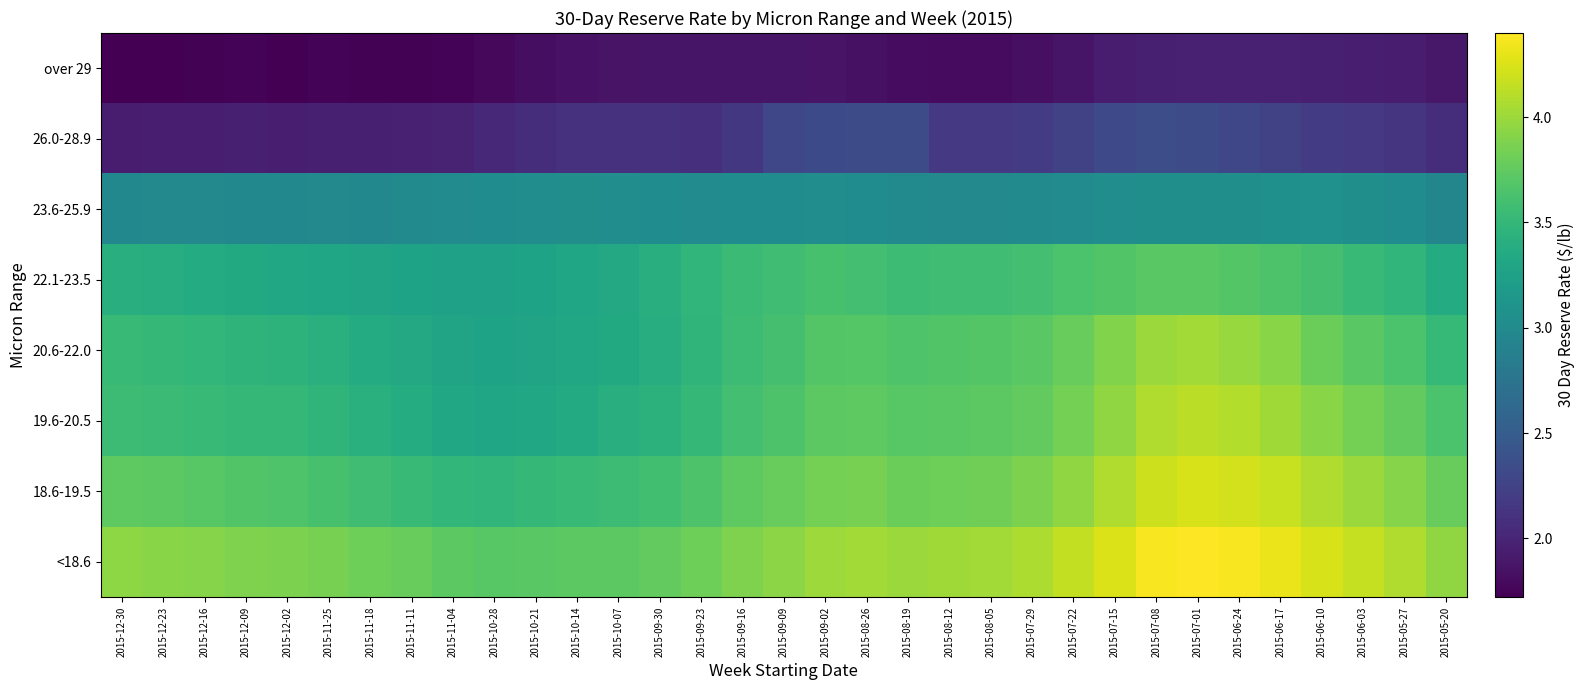

Reading left to right, list all the values displayed in this chart.

<18.6: 2015-12-30=3.9	2015-12-23=3.9	2015-12-16=3.9	2015-12-09=3.9	2015-12-02=3.9	2015-11-25=3.9	2015-11-18=3.8	2015-11-11=3.8	2015-11-04=3.7	2015-10-28=3.7	2015-10-21=3.7	2015-10-14=3.7	2015-10-07=3.7	2015-09-30=3.8	2015-09-23=3.8	2015-09-16=3.9	2015-09-09=3.9	2015-09-02=4.0	2015-08-26=4.0	2015-08-19=4.0	2015-08-12=4.0	2015-08-05=4.0	2015-07-29=4.1	2015-07-22=4.2	2015-07-15=4.3	2015-07-08=4.4	2015-07-01=4.4	2015-06-24=4.4	2015-06-17=4.3	2015-06-10=4.2	2015-06-03=4.2	2015-05-27=4.1	2015-05-20=4.0
18.6-19.5: 2015-12-30=3.7	2015-12-23=3.7	2015-12-16=3.7	2015-12-09=3.7	2015-12-02=3.7	2015-11-25=3.6	2015-11-18=3.6	2015-11-11=3.5	2015-11-04=3.5	2015-10-28=3.5	2015-10-21=3.5	2015-10-14=3.5	2015-10-07=3.6	2015-09-30=3.6	2015-09-23=3.6	2015-09-16=3.7	2015-09-09=3.8	2015-09-02=3.8	2015-08-26=3.9	2015-08-19=3.8	2015-08-12=3.8	2015-08-05=3.8	2015-07-29=3.9	2015-07-22=4.0	2015-07-15=4.1	2015-07-08=4.2	2015-07-01=4.2	2015-06-24=4.2	2015-06-17=4.2	2015-06-10=4.1	2015-06-03=4.0	2015-05-27=3.9	2015-05-20=3.8
19.6-20.5: 2015-12-30=3.6	2015-12-23=3.5	2015-12-16=3.5	2015-12-09=3.5	2015-12-02=3.5	2015-11-25=3.5	2015-11-18=3.4	2015-11-11=3.4	2015-11-04=3.3	2015-10-28=3.3	2015-10-21=3.3	2015-10-14=3.4	2015-10-07=3.4	2015-09-30=3.4	2015-09-23=3.5	2015-09-16=3.6	2015-09-09=3.6	2015-09-02=3.7	2015-08-26=3.7	2015-08-19=3.7	2015-08-12=3.7	2015-08-05=3.7	2015-07-29=3.8	2015-07-22=3.8	2015-07-15=4.0	2015-07-08=4.1	2015-07-01=4.1	2015-06-24=4.1	2015-06-17=4.0	2015-06-10=3.9	2015-06-03=3.8	2015-05-27=3.8	2015-05-20=3.6
20.6-22.0: 2015-12-30=3.5	2015-12-23=3.5	2015-12-16=3.5	2015-12-09=3.5	2015-12-02=3.5	2015-11-25=3.4	2015-11-18=3.4	2015-11-11=3.3	2015-11-04=3.3	2015-10-28=3.3	2015-10-21=3.3	2015-10-14=3.3	2015-10-07=3.4	2015-09-30=3.4	2015-09-23=3.5	2015-09-16=3.6	2015-09-09=3.6	2015-09-02=3.7	2015-08-26=3.7	2015-08-19=3.7	2015-08-12=3.7	2015-08-05=3.7	2015-07-29=3.7	2015-07-22=3.8	2015-07-15=3.9	2015-07-08=4.0	2015-07-01=4.0	2015-06-24=4.0	2015-06-17=3.9	2015-06-10=3.8	2015-06-03=3.7	2015-05-27=3.6	2015-05-20=3.5
22.1-23.5: 2015-12-30=3.4	2015-12-23=3.4	2015-12-16=3.4	2015-12-09=3.4	2015-12-02=3.3	2015-11-25=3.3	2015-11-18=3.3	2015-11-11=3.3	2015-11-04=3.2	2015-10-28=3.2	2015-10-21=3.3	2015-10-14=3.3	2015-10-07=3.3	2015-09-30=3.4	2015-09-23=3.5	2015-09-16=3.5	2015-09-09=3.6	2015-09-02=3.6	2015-08-26=3.6	2015-08-19=3.6	2015-08-12=3.6	2015-08-05=3.6	2015-07-29=3.6	2015-07-22=3.6	2015-07-15=3.7	2015-07-08=3.7	2015-07-01=3.7	2015-06-24=3.7	2015-06-17=3.6	2015-06-10=3.6	2015-06-03=3.5	2015-05-27=3.5	2015-05-20=3.4
23.6-25.9: 2015-12-30=3.0	2015-12-23=3.0	2015-12-16=3.0	2015-12-09=3.0	2015-12-02=3.0	2015-11-25=3.0	2015-11-18=3.0	2015-11-11=3.0	2015-11-04=3.0	2015-10-28=3.0	2015-10-21=3.0	2015-10-14=3.0	2015-10-07=3.0	2015-09-30=3.0	2015-09-23=3.0	2015-09-16=3.0	2015-09-09=3.0	2015-09-02=3.0	2015-08-26=3.0	2015-08-19=3.0	2015-08-12=3.0	2015-08-05=3.0	2015-07-29=3.0	2015-07-22=3.0	2015-07-15=3.0	2015-07-08=3.0	2015-07-01=3.0	2015-06-24=3.1	2015-06-17=3.1	2015-06-10=3.1	2015-06-03=3.1	2015-05-27=3.0	2015-05-20=3.0
26.0-28.9: 2015-12-30=1.9	2015-12-23=1.9	2015-12-16=1.9	2015-12-09=2.0	2015-12-02=1.9	2015-11-25=2.0	2015-11-18=2.0	2015-11-11=2.0	2015-11-04=2.0	2015-10-28=2.0	2015-10-21=2.1	2015-10-14=2.1	2015-10-07=2.1	2015-09-30=2.1	2015-09-23=2.1	2015-09-16=2.1	2015-09-09=2.3	2015-09-02=2.3	2015-08-26=2.3	2015-08-19=2.3	2015-08-12=2.2	2015-08-05=2.2	2015-07-29=2.2	2015-07-22=2.2	2015-07-15=2.3	2015-07-08=2.4	2015-07-01=2.3	2015-06-24=2.3	2015-06-17=2.2	2015-06-10=2.2	2015-06-03=2.2	2015-05-27=2.1	2015-05-20=2.1
over 29: 2015-12-30=1.7	2015-12-23=1.7	2015-12-16=1.7	2015-12-09=1.8	2015-12-02=1.7	2015-11-25=1.8	2015-11-18=1.7	2015-11-11=1.7	2015-11-04=1.8	2015-10-28=1.8	2015-10-21=1.8	2015-10-14=1.9	2015-10-07=1.9	2015-09-30=1.9	2015-09-23=1.9	2015-09-16=1.9	2015-09-09=1.9	2015-09-02=1.9	2015-08-26=1.8	2015-08-19=1.8	2015-08-12=1.8	2015-08-05=1.8	2015-07-29=1.8	2015-07-22=1.9	2015-07-15=1.9	2015-07-08=2.0	2015-07-01=2.0	2015-06-24=2.0	2015-06-17=2.0	2015-06-10=2.0	2015-06-03=1.9	2015-05-27=1.9	2015-05-20=1.9